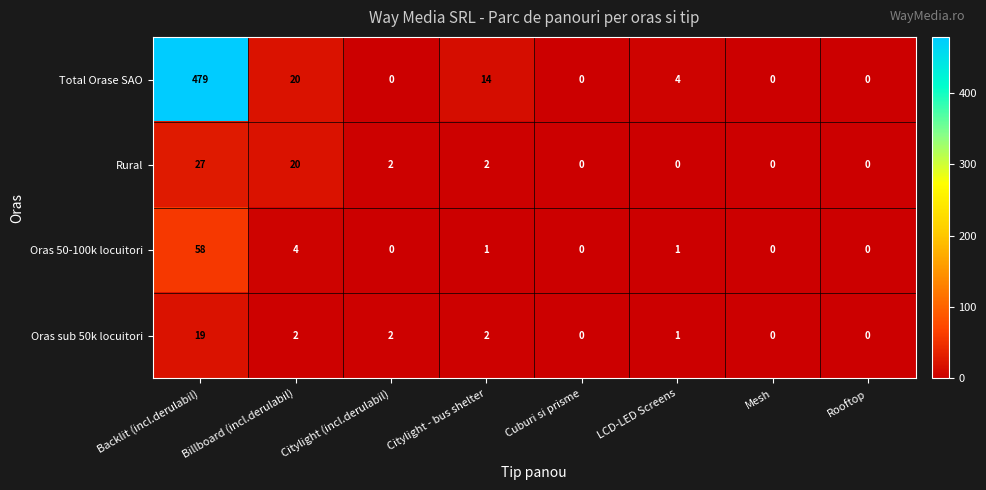

Which series has the widest spread of values?

Total Orase SAO